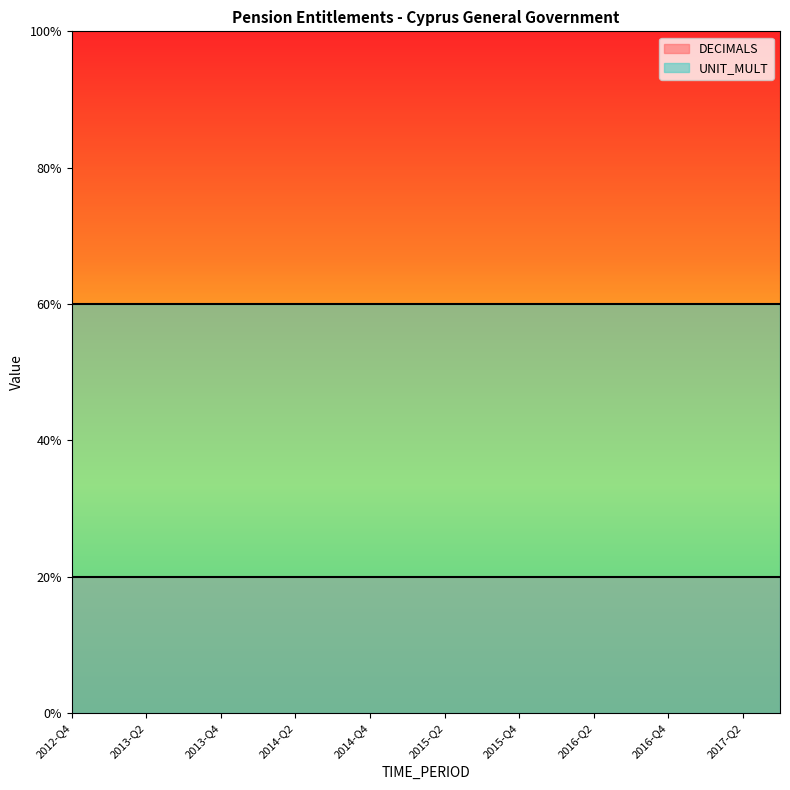

What are all the series names shown in the legend?

DECIMALS, UNIT_MULT